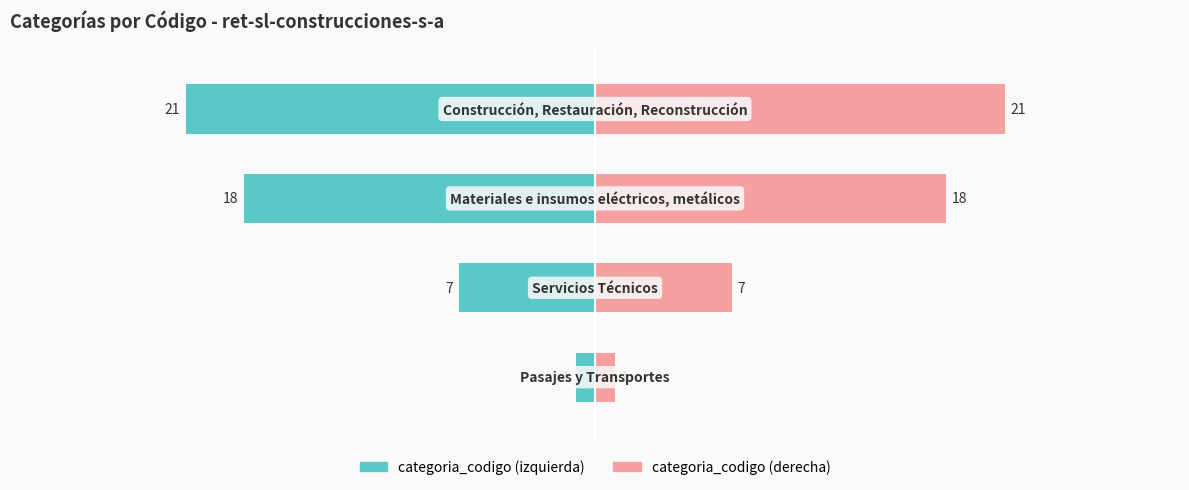

How many categoria_codigo_right values are between 7 and 21?

3